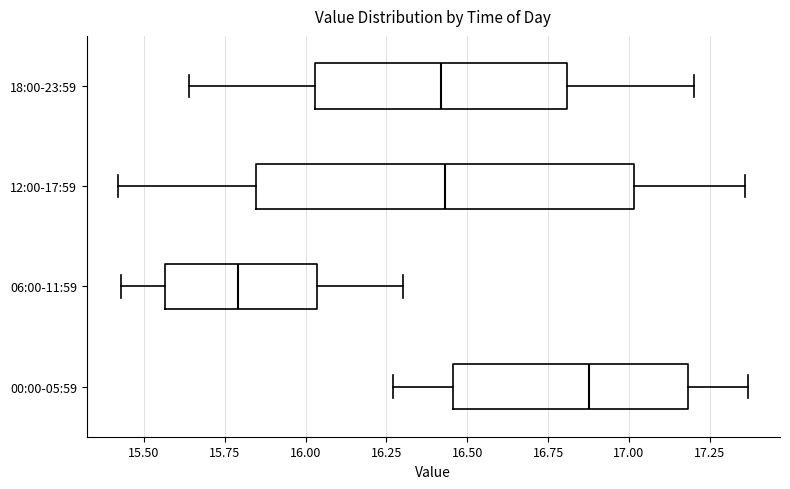

Reading bottom to top, transcribe this box plot: for each box, give where its median line is, the range the box spans, and where its two whiskers end, as read against the x-axis. The values are not printed on the chart, so give them approximately, as read against the axis.

00:00-05:59: median 16.90, box 16.45 to 17.20, whiskers 16.25 to 17.35
06:00-11:59: median 15.80, box 15.55 to 16.05, whiskers 15.45 to 16.30
12:00-17:59: median 16.45, box 15.85 to 17.00, whiskers 15.40 to 17.35
18:00-23:59: median 16.40, box 16.05 to 16.80, whiskers 15.65 to 17.20